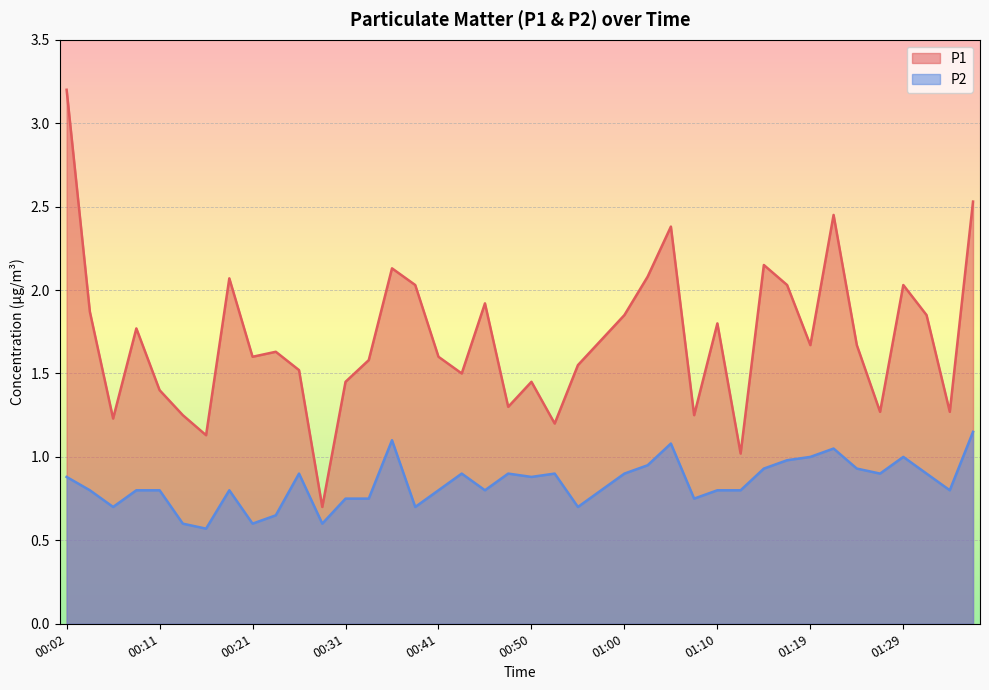

What is the average value of the P2 series?

0.8